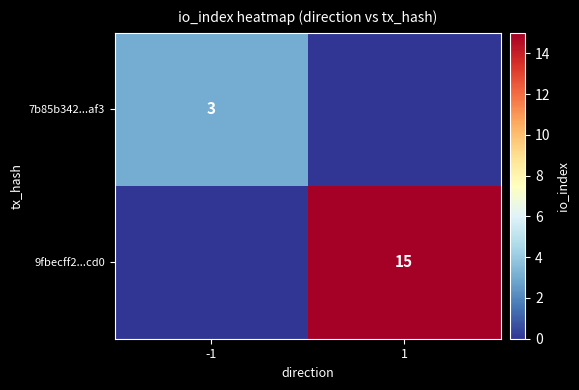

Is the value of 9fbecff2...cd0 at 1 greater than the value of 7b85b342...af3 at -1?

Yes